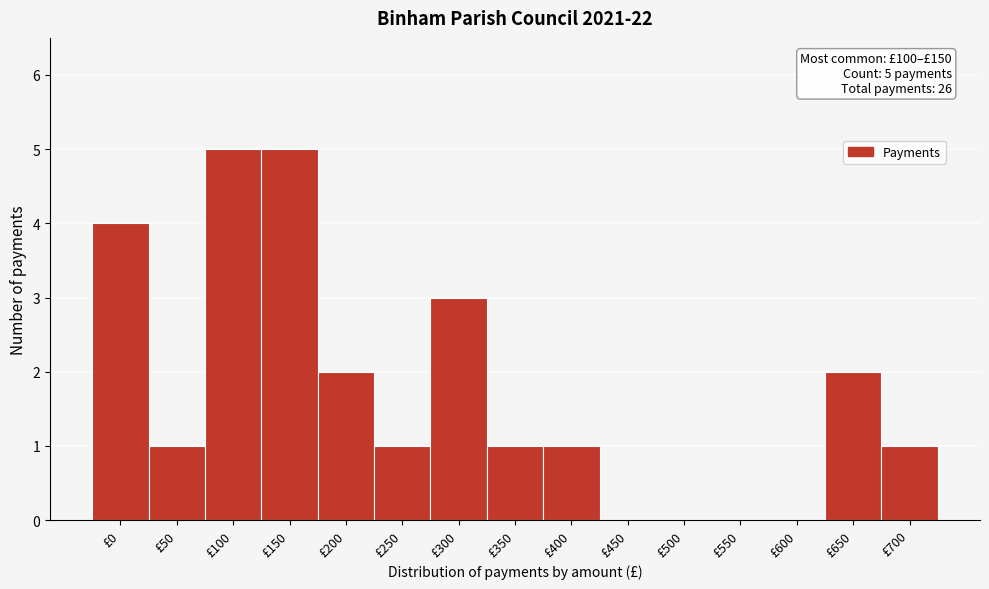

Reading left to right, what are all the values shown in this chart?

£0=4	£50=1	£100=5	£150=5	£200=2	£250=1	£300=3	£350=1	£400=1	£450=0	£500=0	£550=0	£600=0	£650=2	£700=1